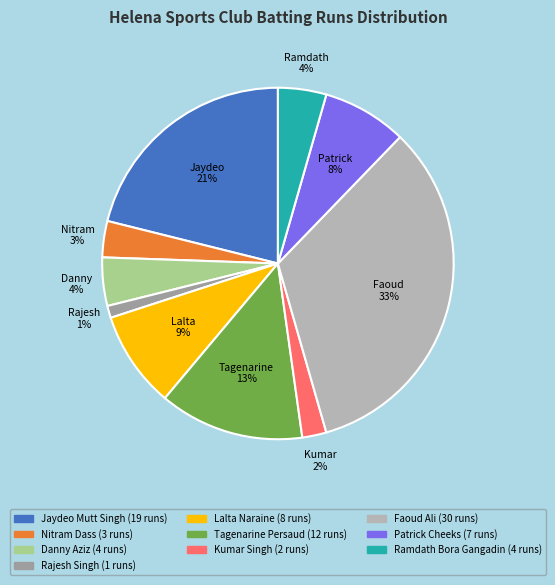

Count the number of slices in the pie.

10